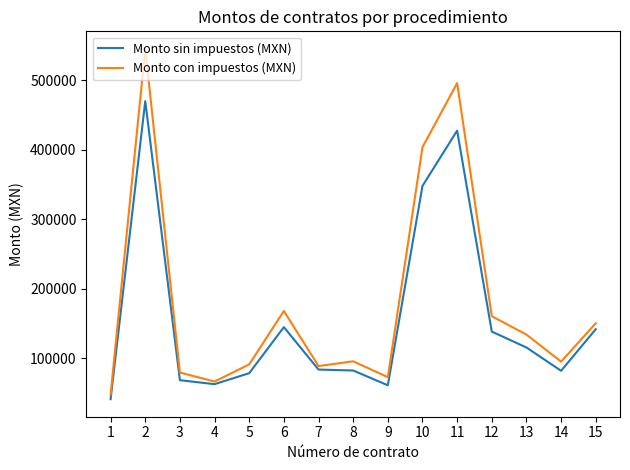

Which series has the largest total across all categories?

Monto con impuestos (MXN)